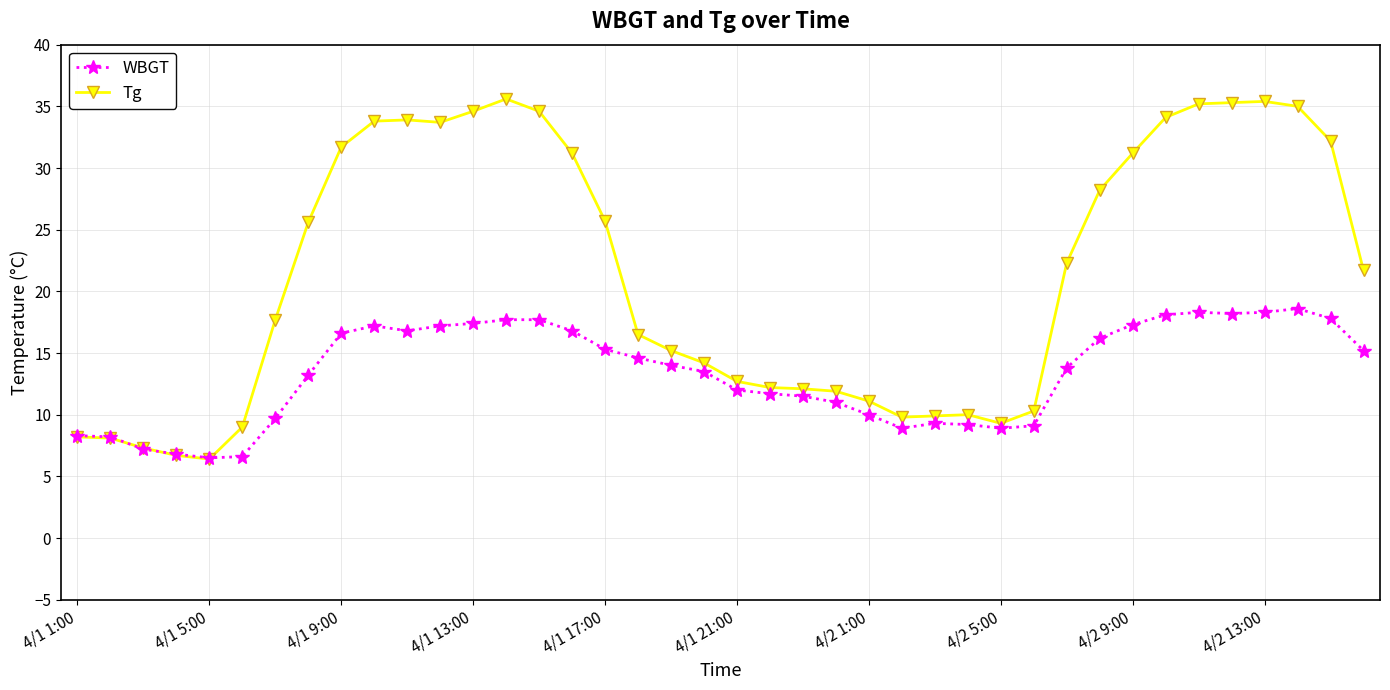

What is the value of the Tg point at the 18th from the left?

16.5